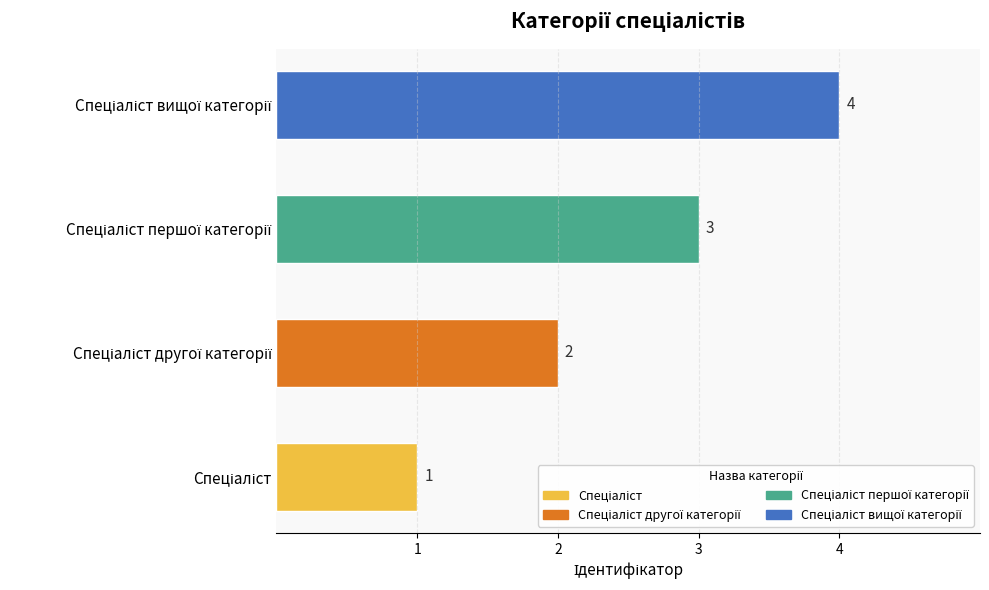

Does the chart contain any negative values?

No